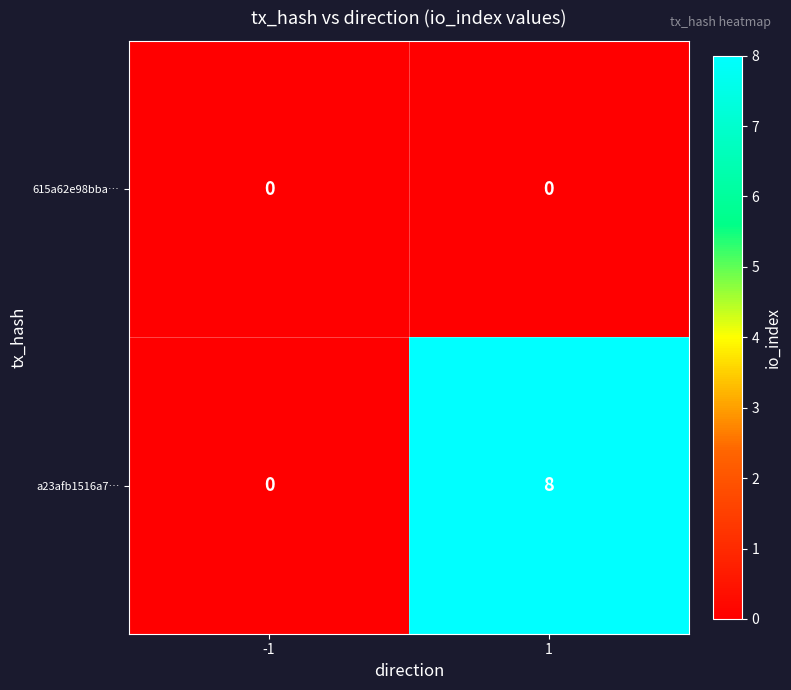

Reading left to right, transcribe all the data shown in this chart.

615a62e98bba…: 0	0
a23afb1516a7…: 0	8